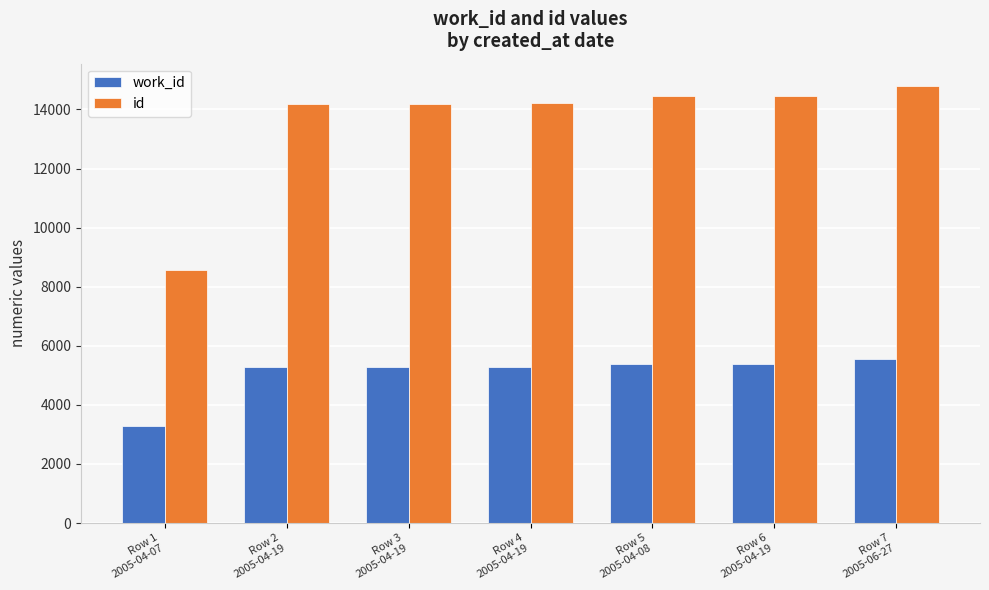

What is the total value across all series at Row 4
2005-04-19?

19492